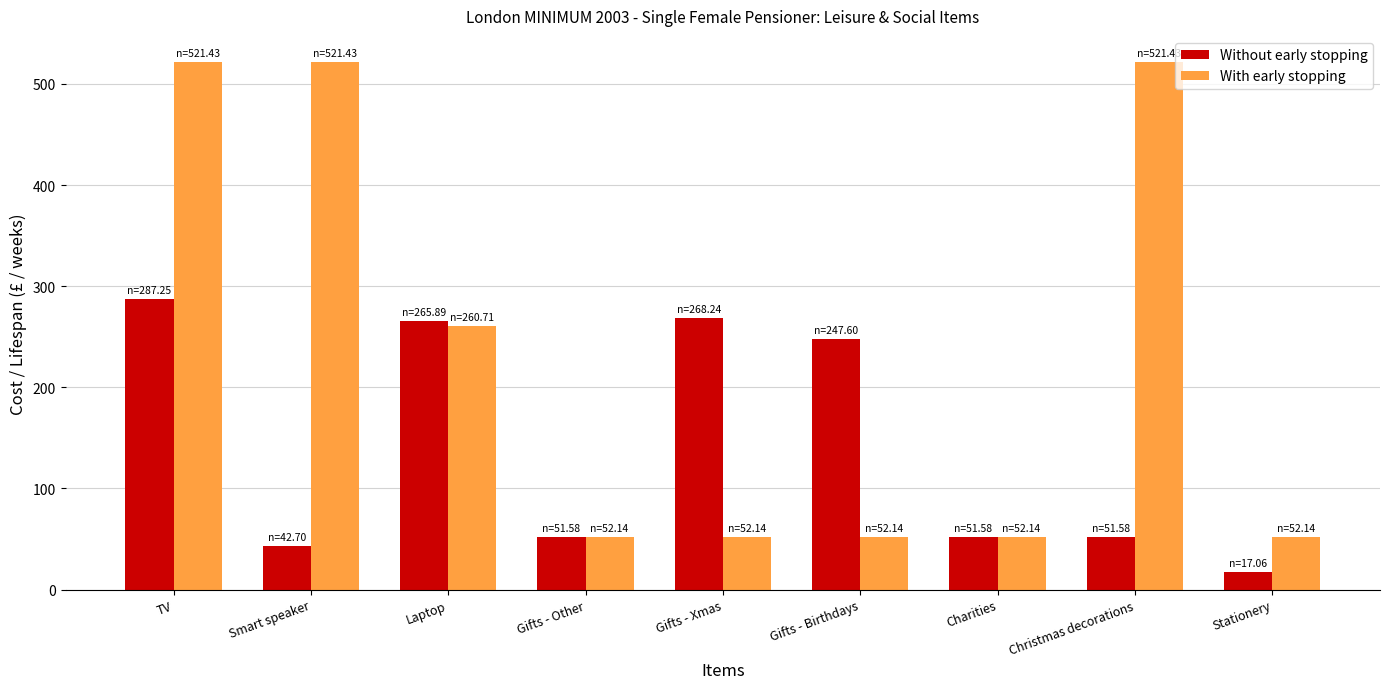

Reading right to left, what are all the values shown in this chart?

Without early stopping: 17.1	51.6	51.6	247.6	268.2	51.6	265.9	42.7	287.2
With early stopping: 52.1	521.4	52.1	52.1	52.1	52.1	260.7	521.4	521.4